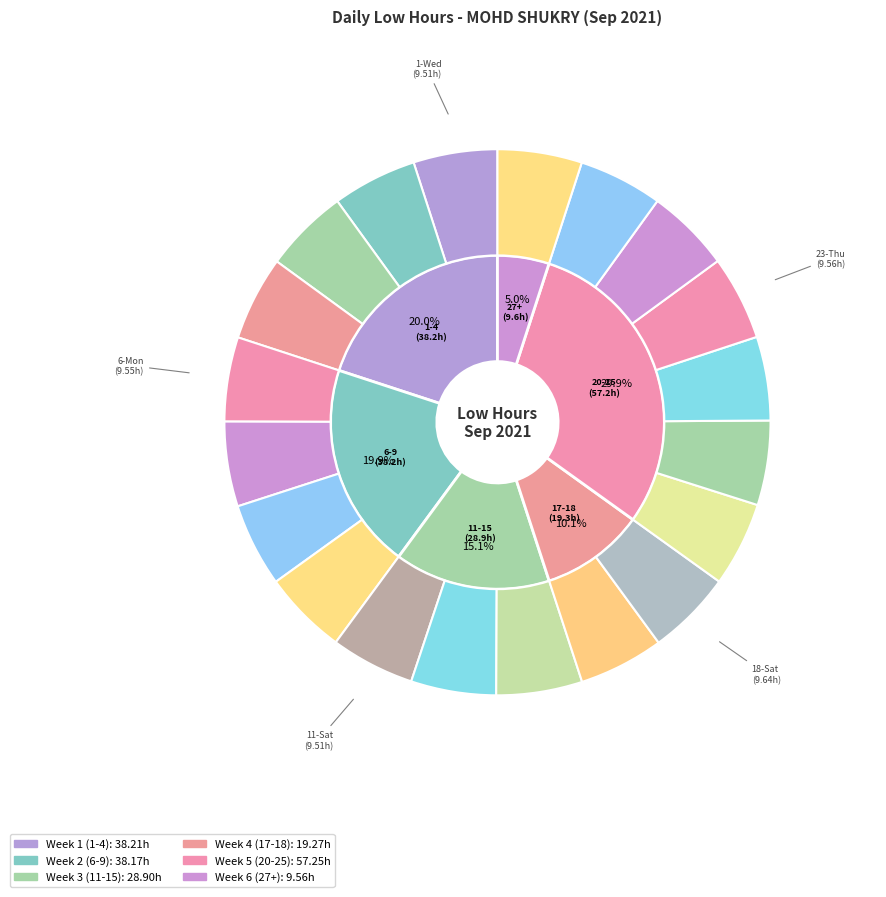

To the nearest percent, what is the combined percentage of 18-Sat and 9-Thu?

10%